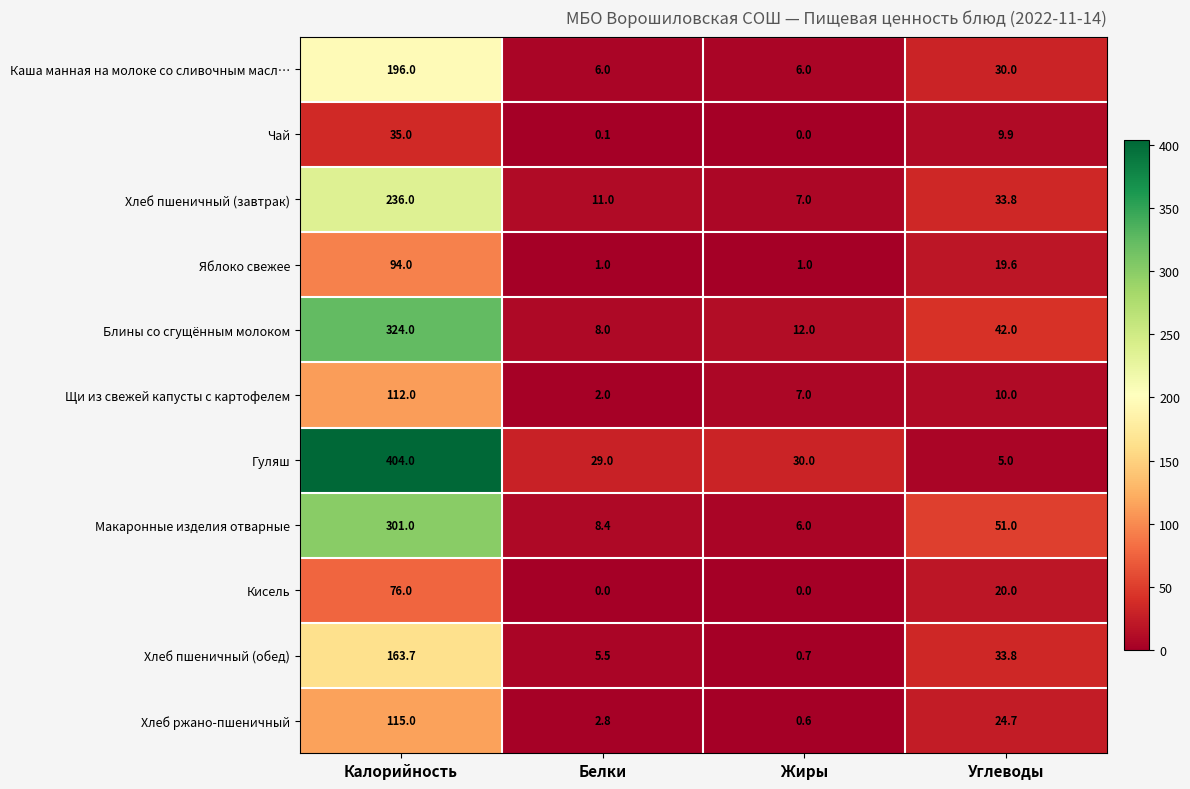

At which category is the sum across all series the highest?

Калорийность